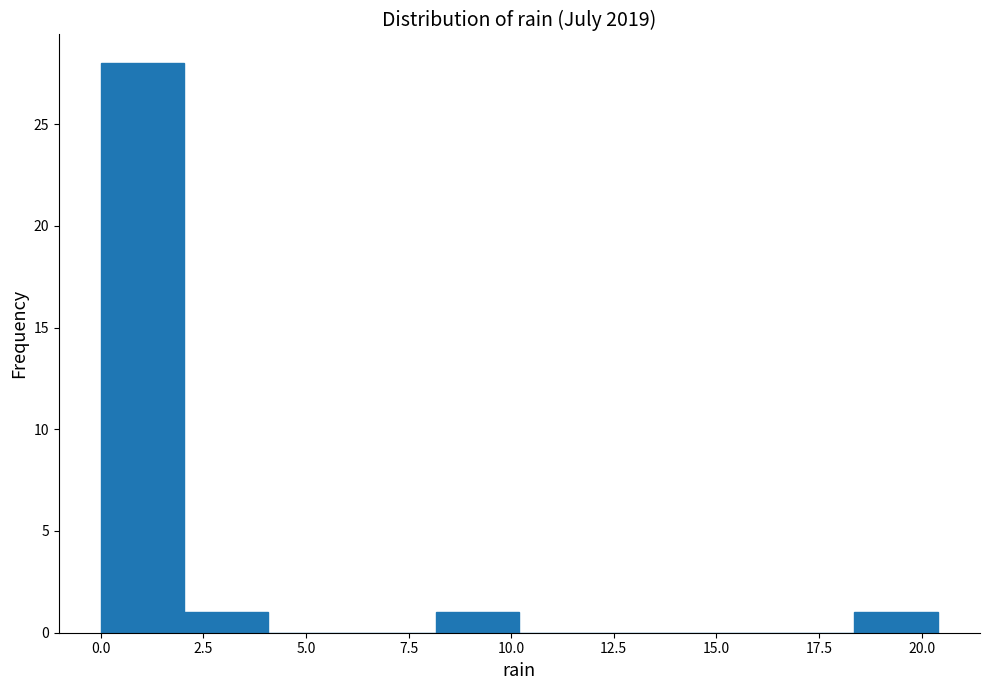

Reading left to right, list every bar in this chart as the range it spans on the x-axis followed by its height. Neither the bar edges nor the heights are printed on the chart, so give them approximately, as read against the axes.

0.0 to 2.0: 28
2.0 to 4.0: 1
4.0 to 6.0: 0
6.0 to 8.0: 0
8.0 to 10.0: 1
10.0 to 12.0: 0
12.0 to 14.5: 0
14.5 to 16.5: 0
16.5 to 18.5: 0
18.5 to 20.5: 1